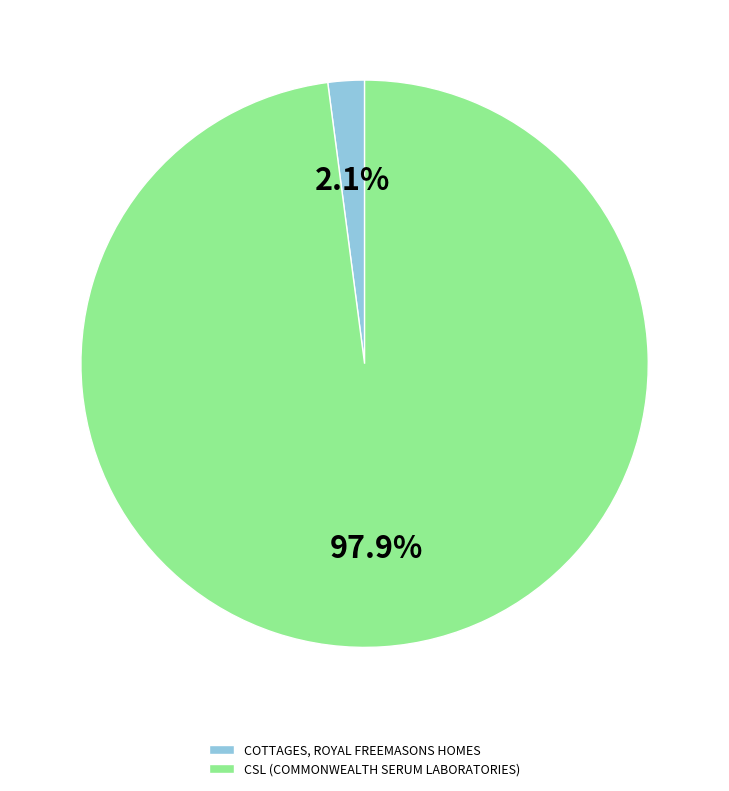

Between CSL (COMMONWEALTH SERUM LABORATORIES) and COTTAGES, ROYAL FREEMASONS HOMES, which is larger?

CSL (COMMONWEALTH SERUM LABORATORIES)